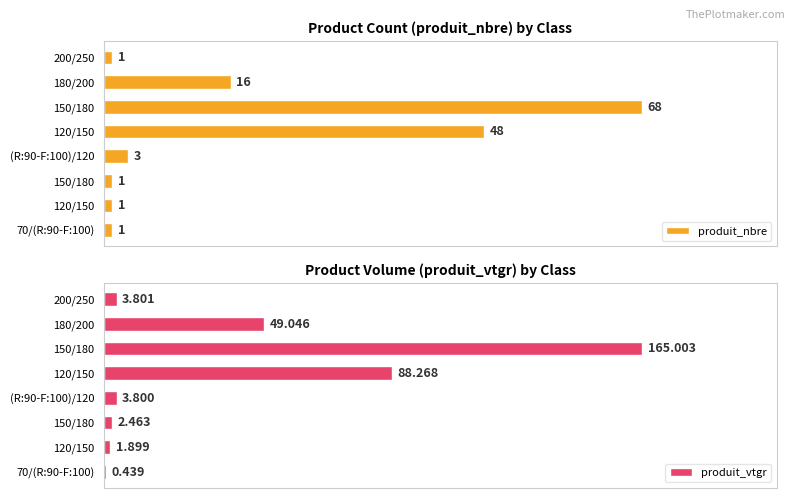

Are the bars grouped side by side (vs. stacked)?

Yes